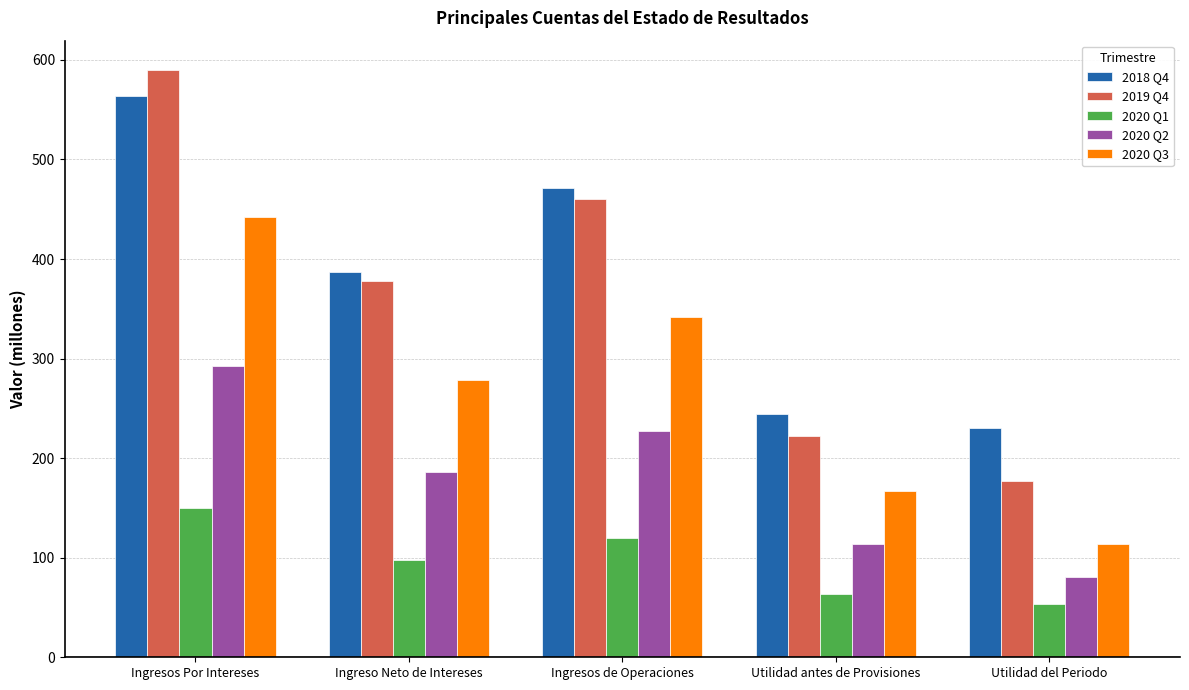

What is the sum of all 2019 Q4 values?

1827.3